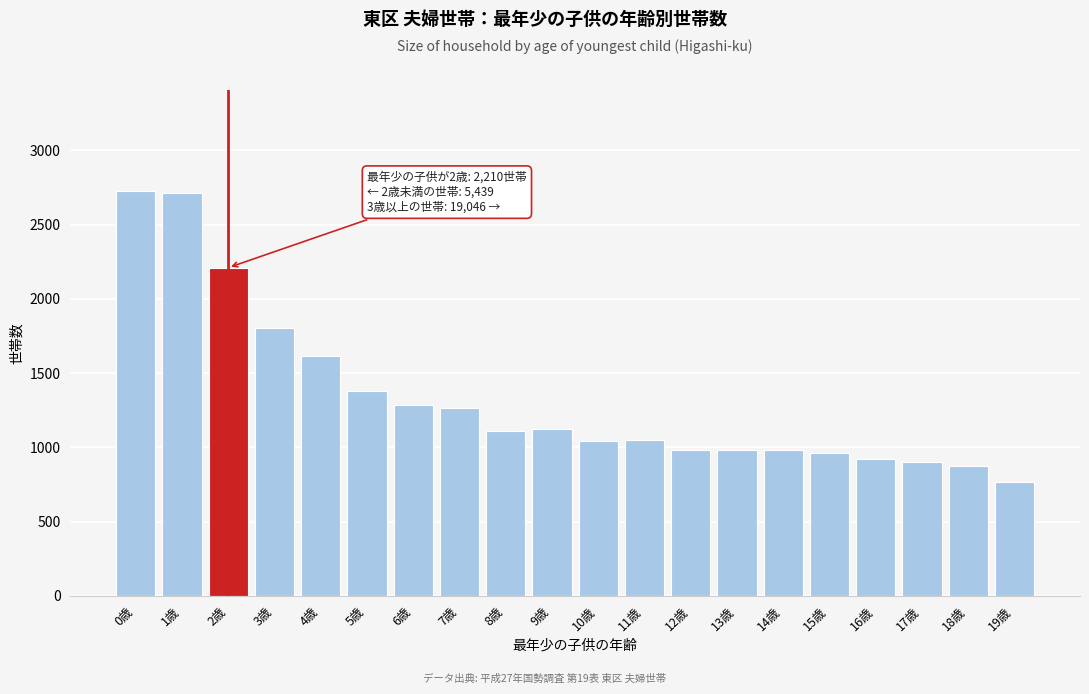

What is the ratio of the value at 4歳 to the value at 16歳?

1.8